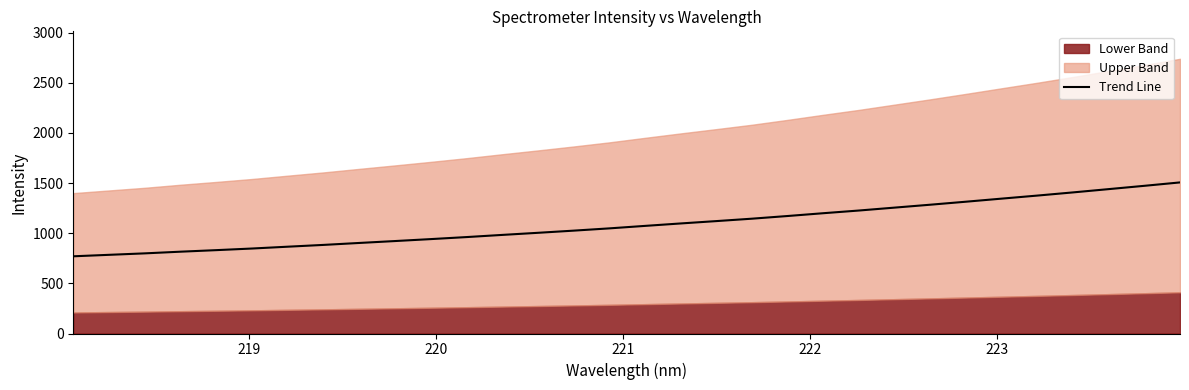

What is the average value?

1088.0